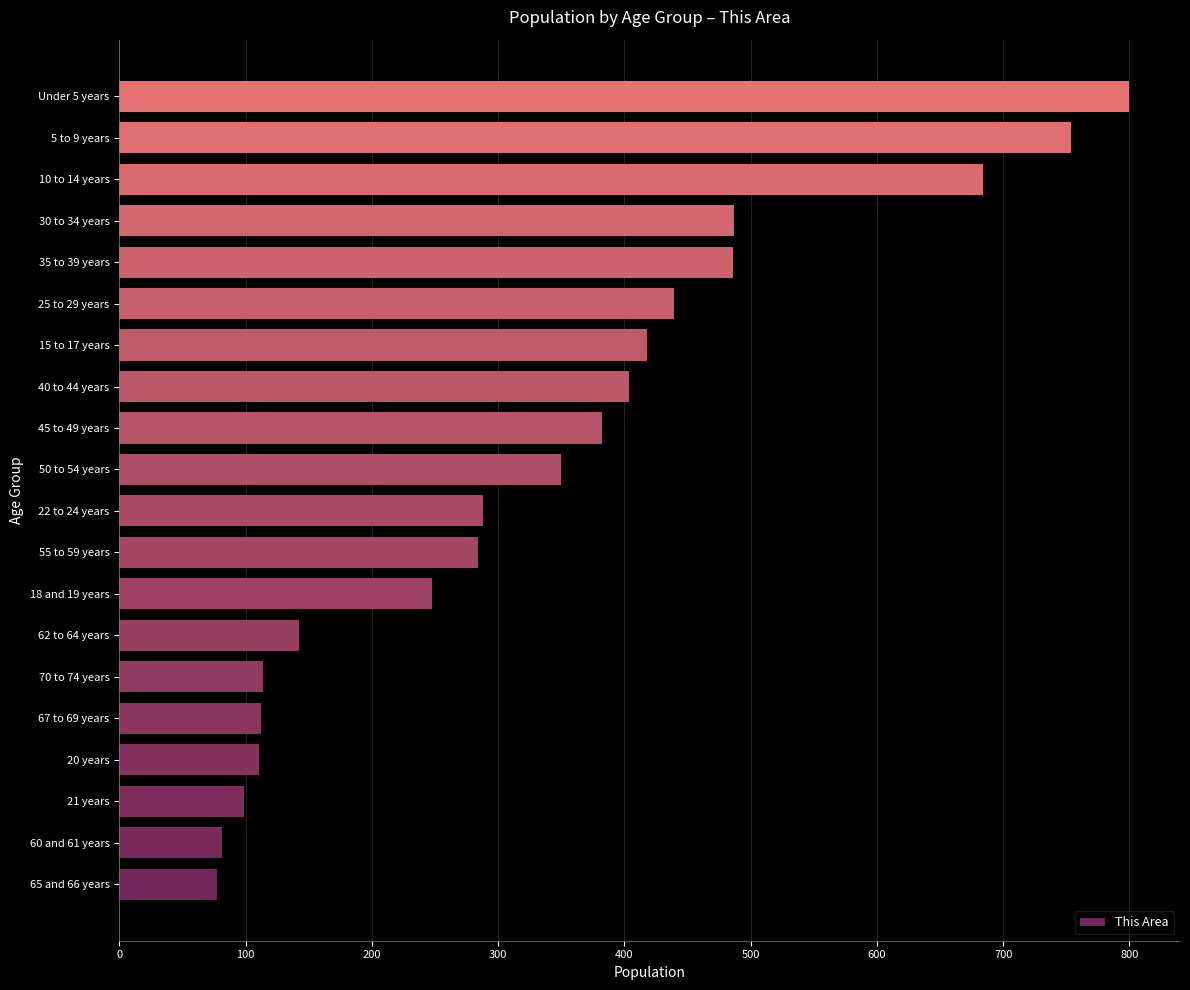

What is the smallest value displayed?

77